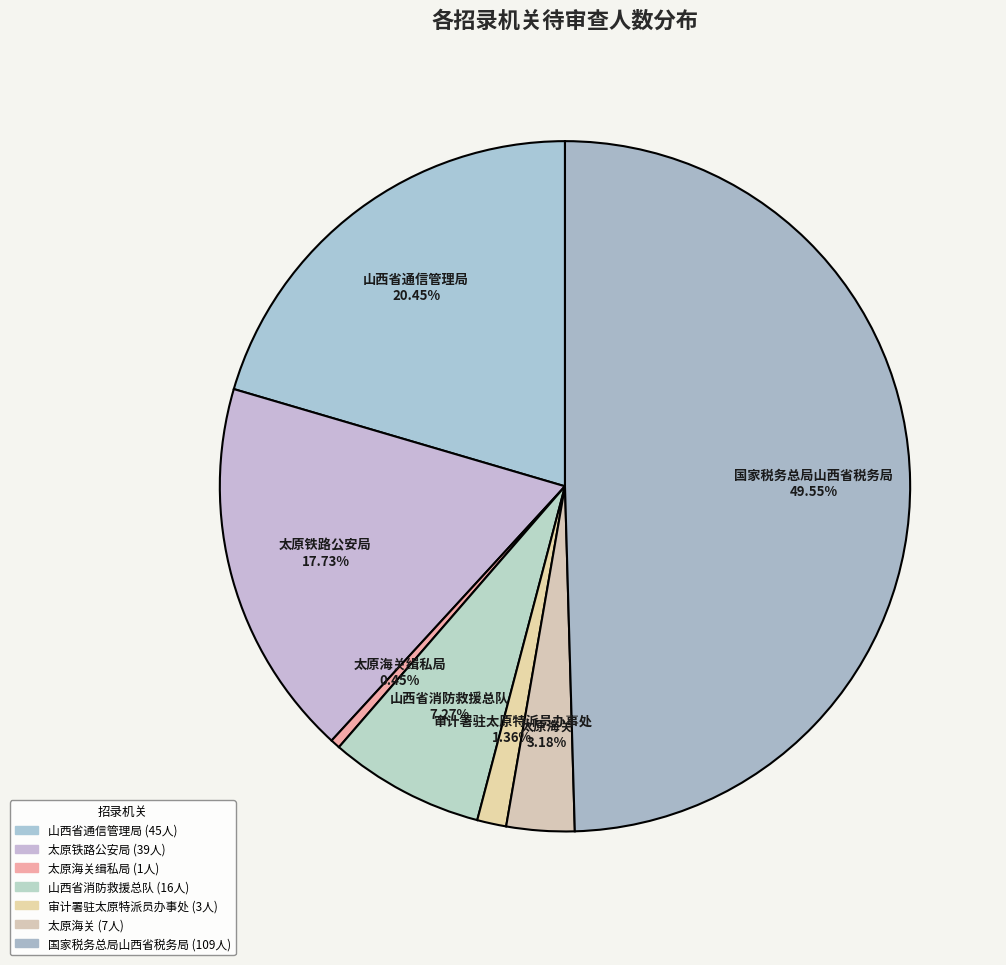

Does 山西省通信管理局 represent more than half of the total?

No